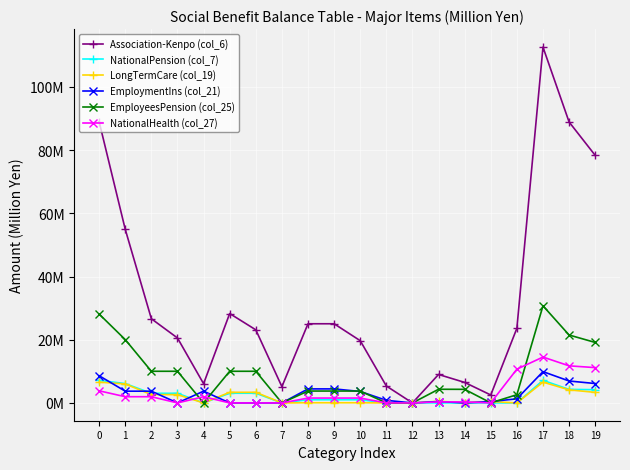

Does the chart have visible grid lines?

Yes